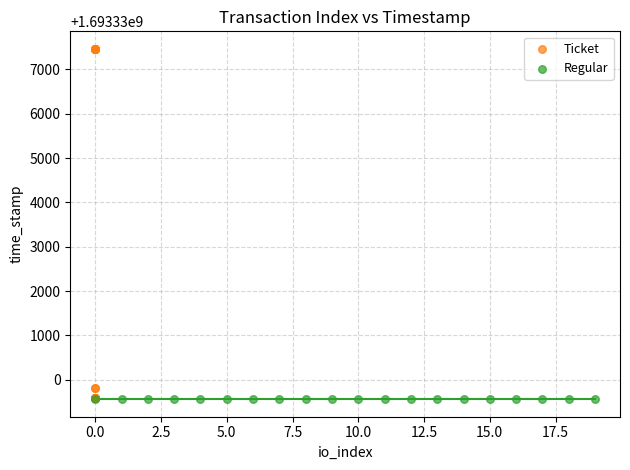

What are all the series names shown in the legend?

Ticket, Regular